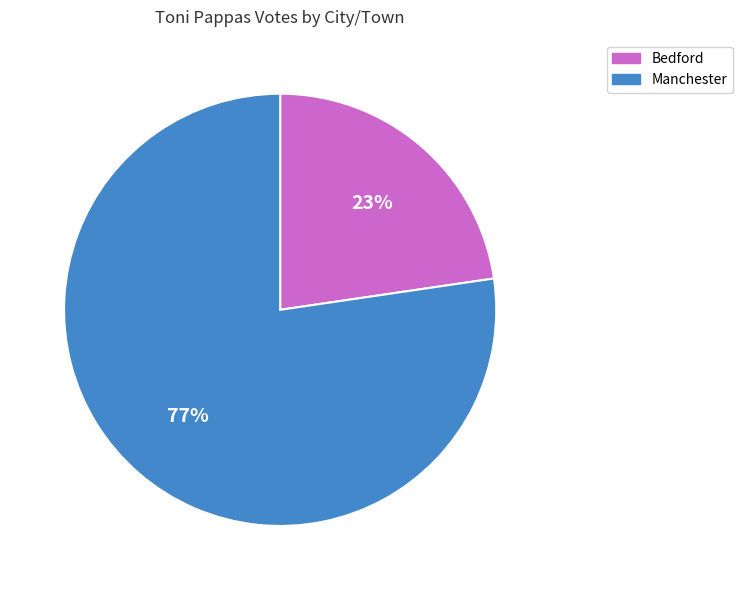

Which has a higher value, Manchester or Bedford?

Manchester